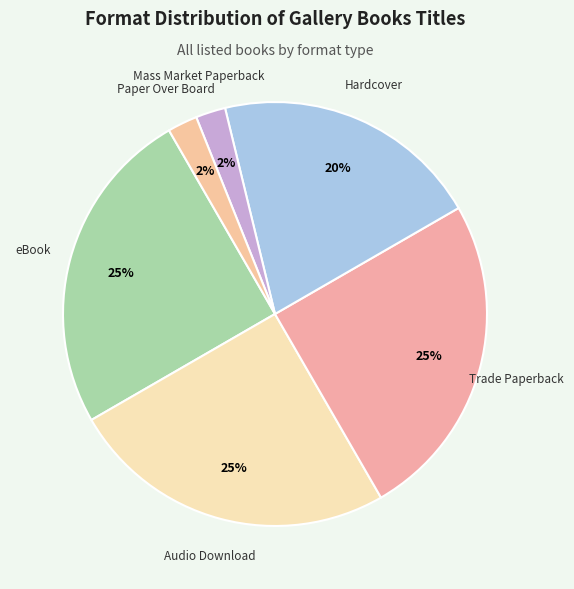

Rank the categories by value from lowest to highest.

Mass Market Paperback, Paper Over Board, Hardcover, eBook, Audio Download, Trade Paperback